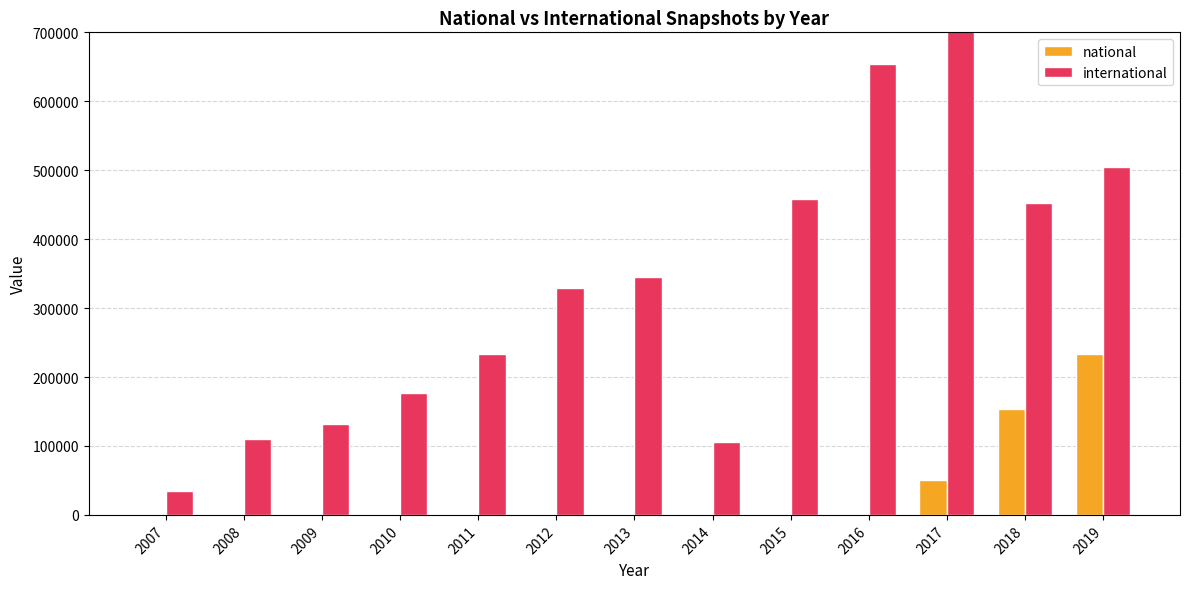

Are the bars horizontal?

No